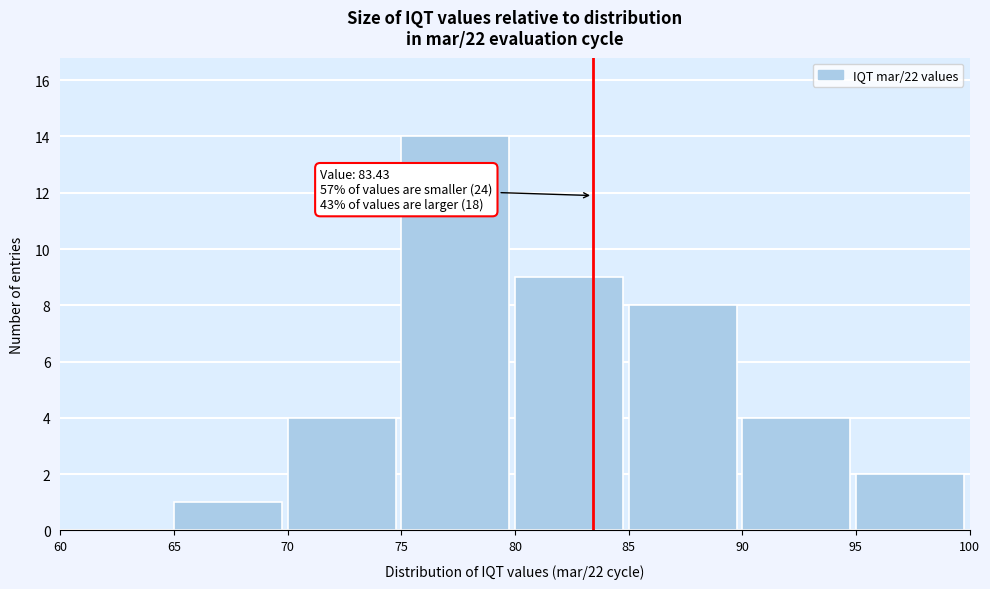

Over which range of the x-axis is the bar tallest?

75 to 80